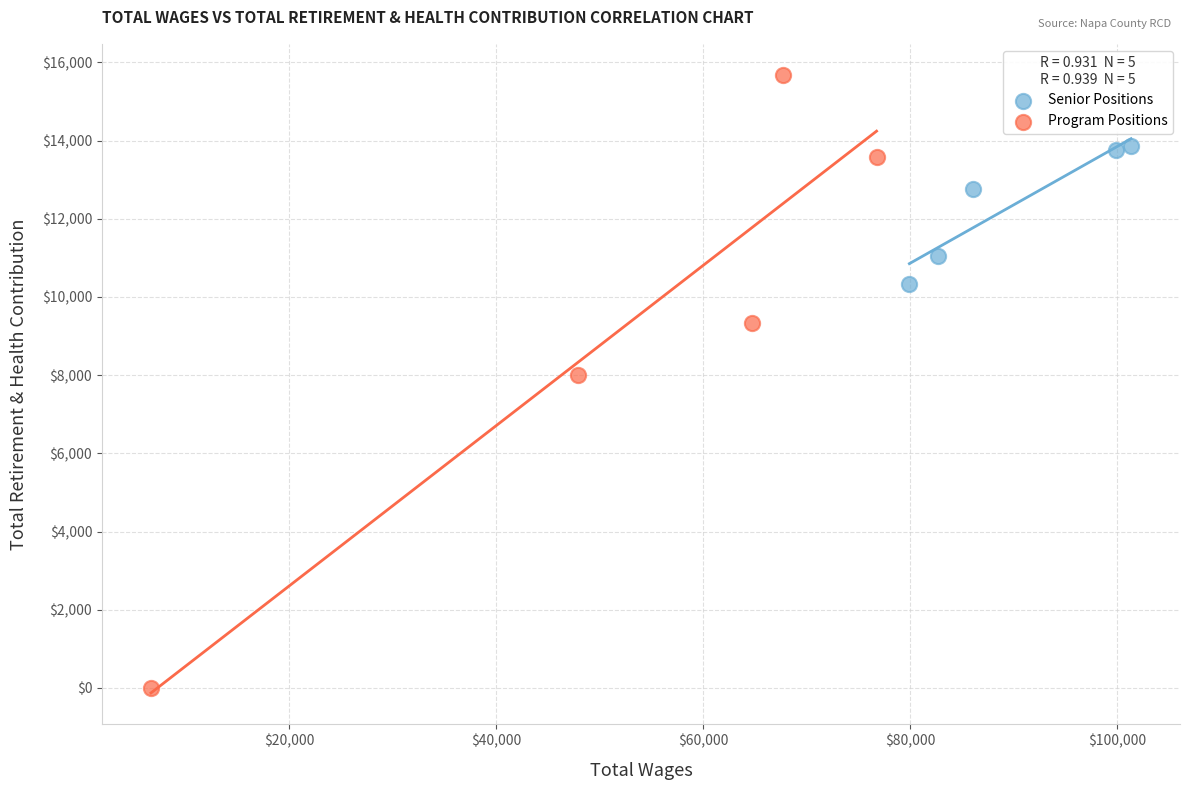

Which series contains the highest Y value?

Program Positions